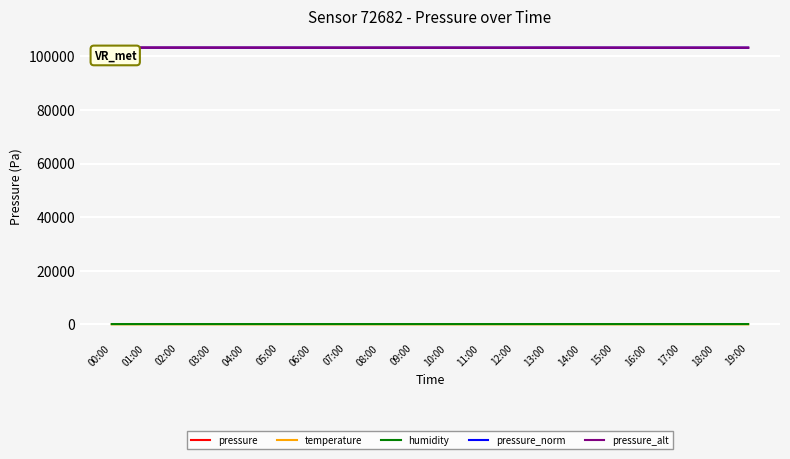

What is the average value of the pressure series?

103191.3